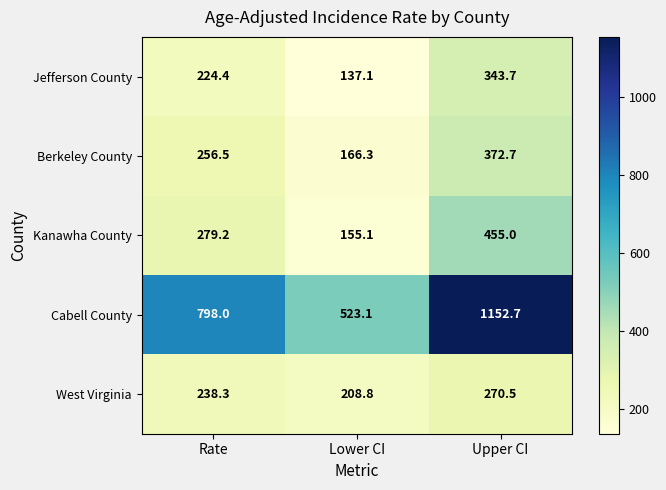

At which category is the sum across all series the highest?

Upper CI